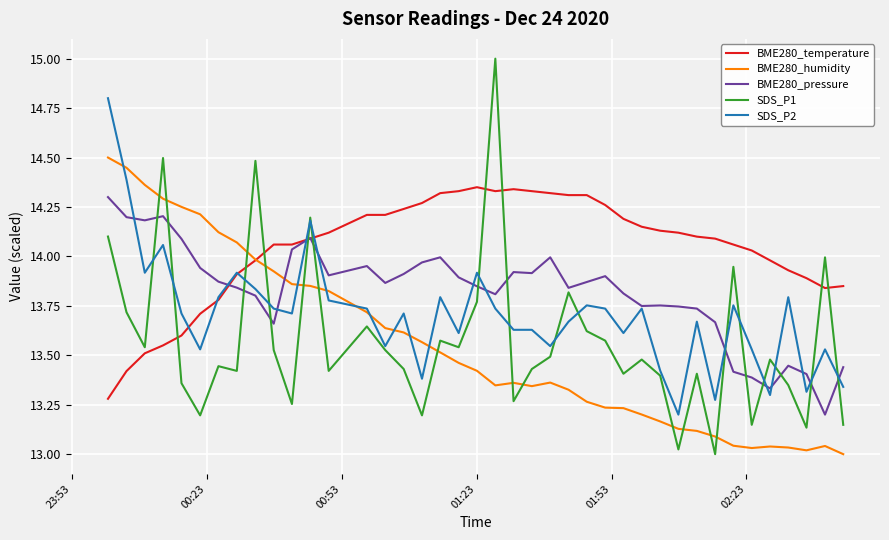

Which series has the largest total across all categories?

BME280_temperature